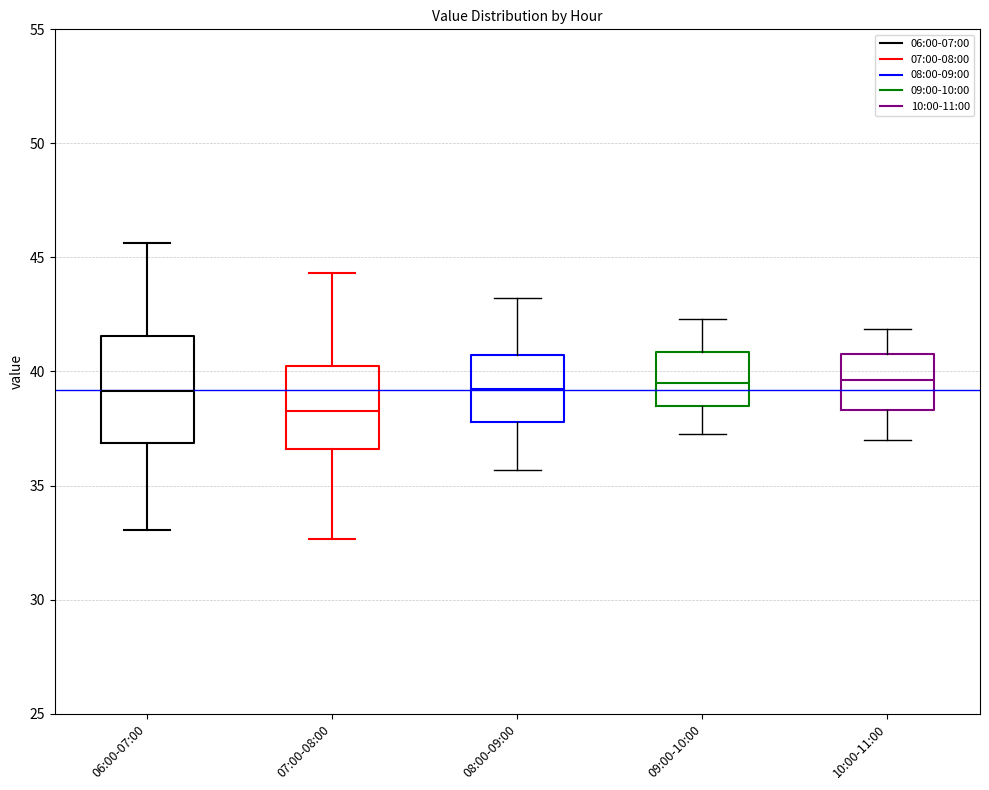

Comparing the boxes themselves (not the whiskers), which one is the tallest?

06:00-07:00